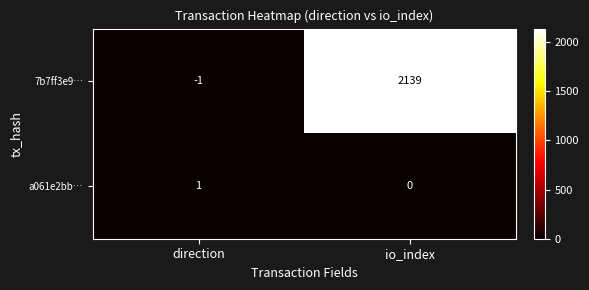

Reading left to right, list all the values displayed in this chart.

7b7ff3e9…: direction=-1	io_index=2139
a061e2bb…: direction=1	io_index=0